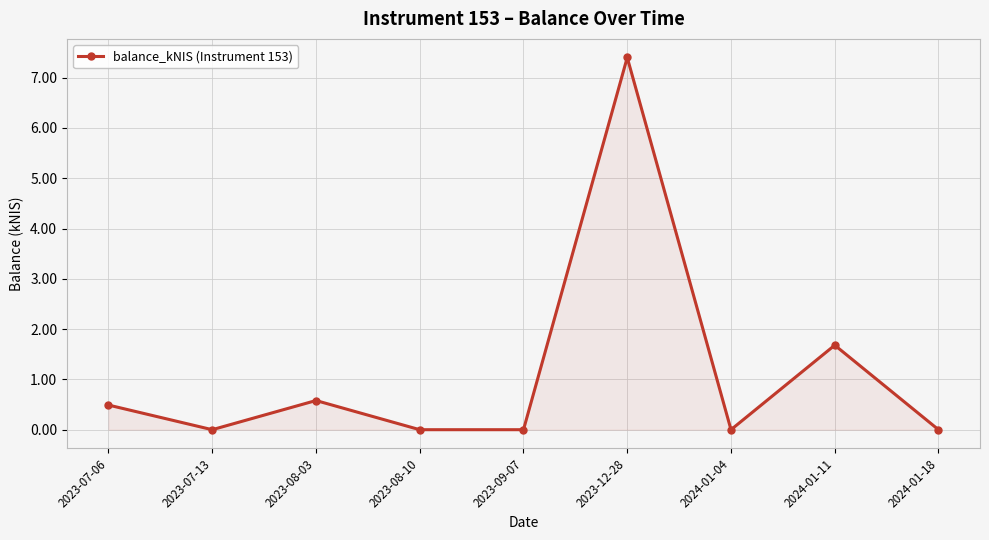

Between 2023-07-06 and 2023-07-13, which is larger?

2023-07-06